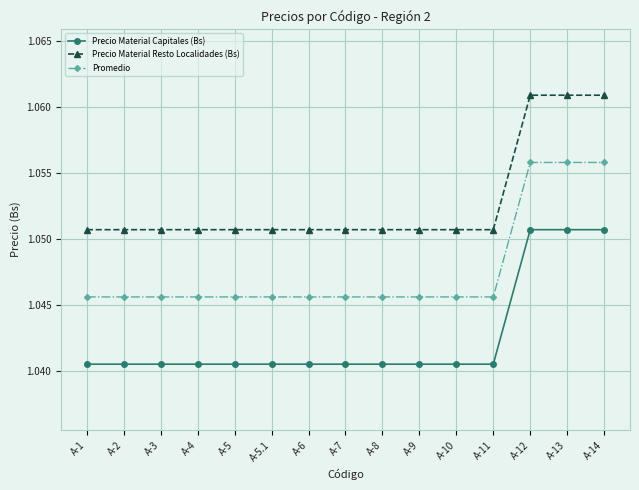

What is the total value across all series at A-13?

3.2